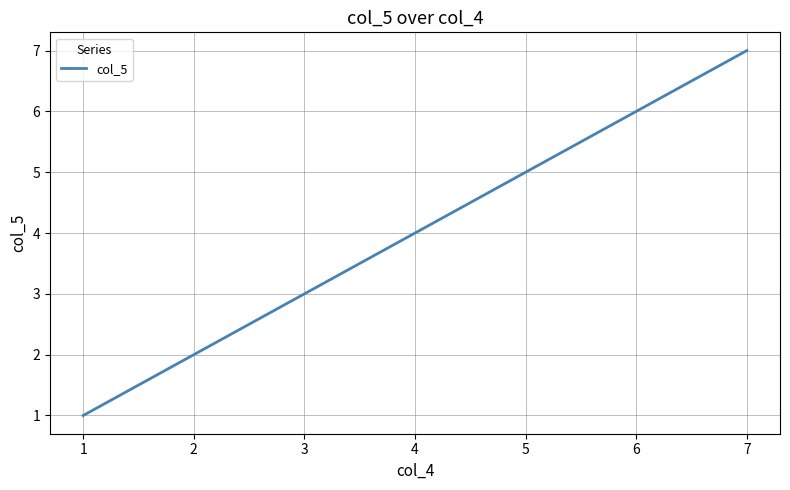

At which category does the chart reach its peak across all series?

7